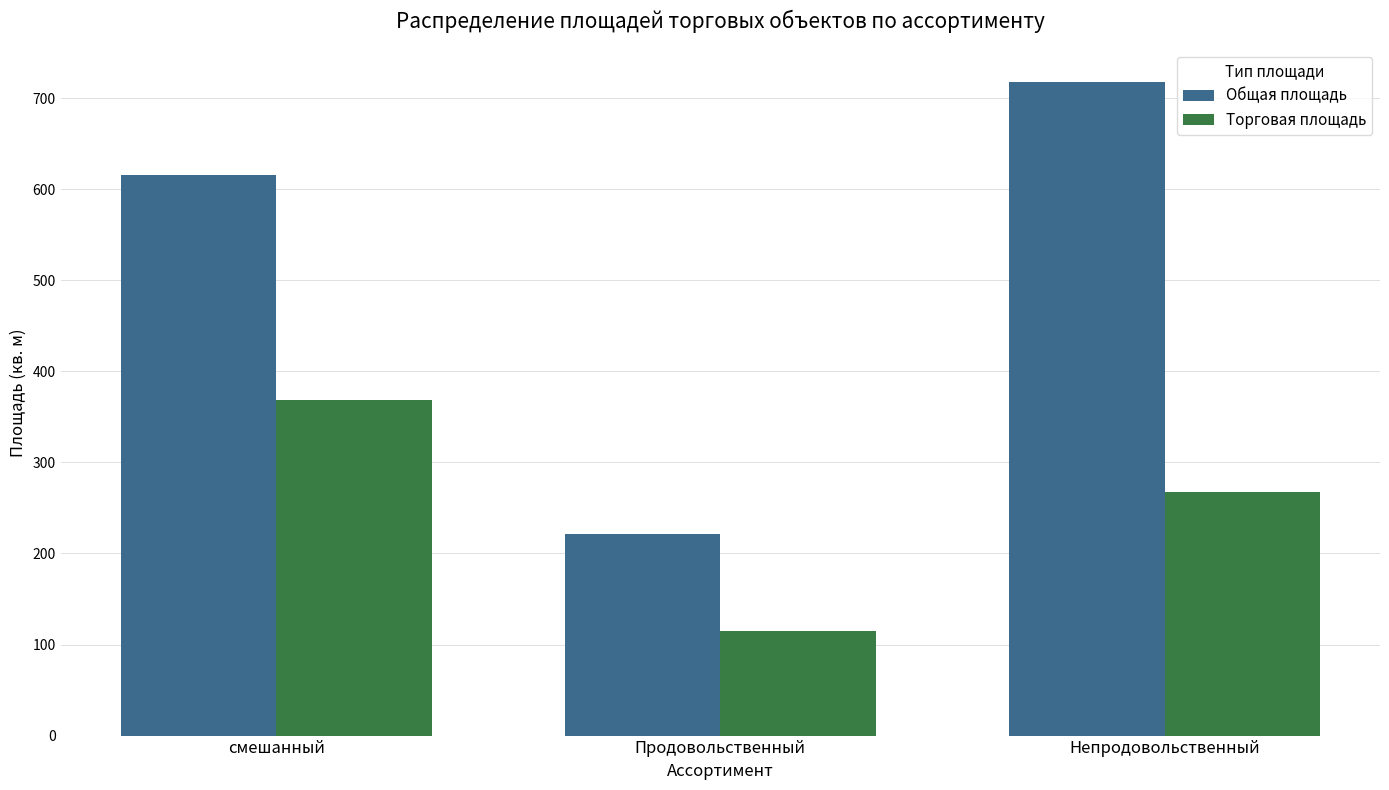

What is the spread (max minus min) of values at Непродовольственный?

450